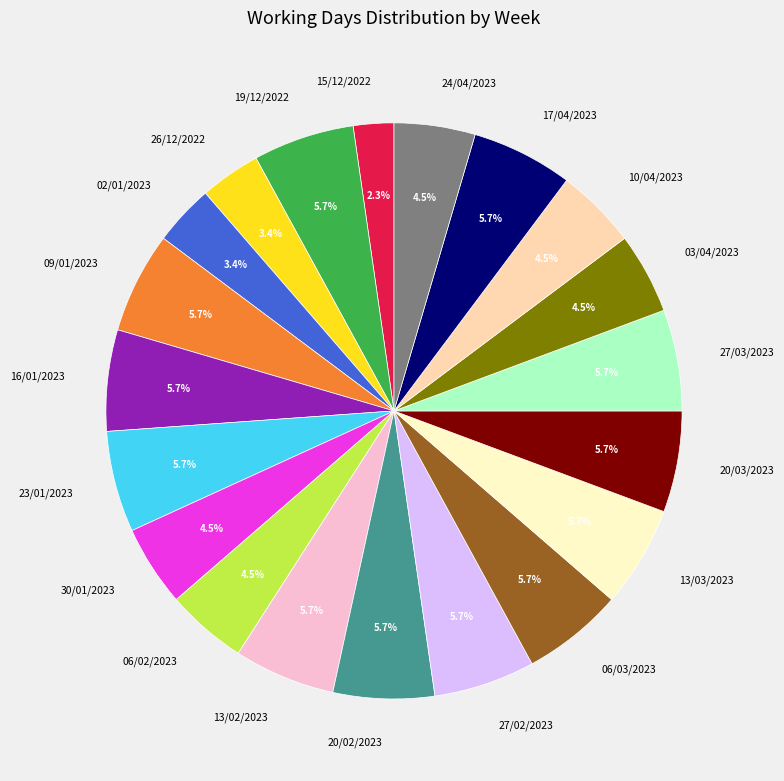

What percentage is the 26/12/2022 slice, to the nearest percent?

3%